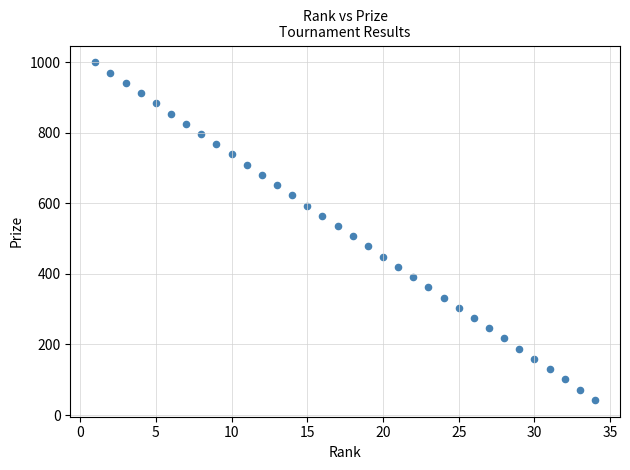

What is the range of X values (max minus min)?

33